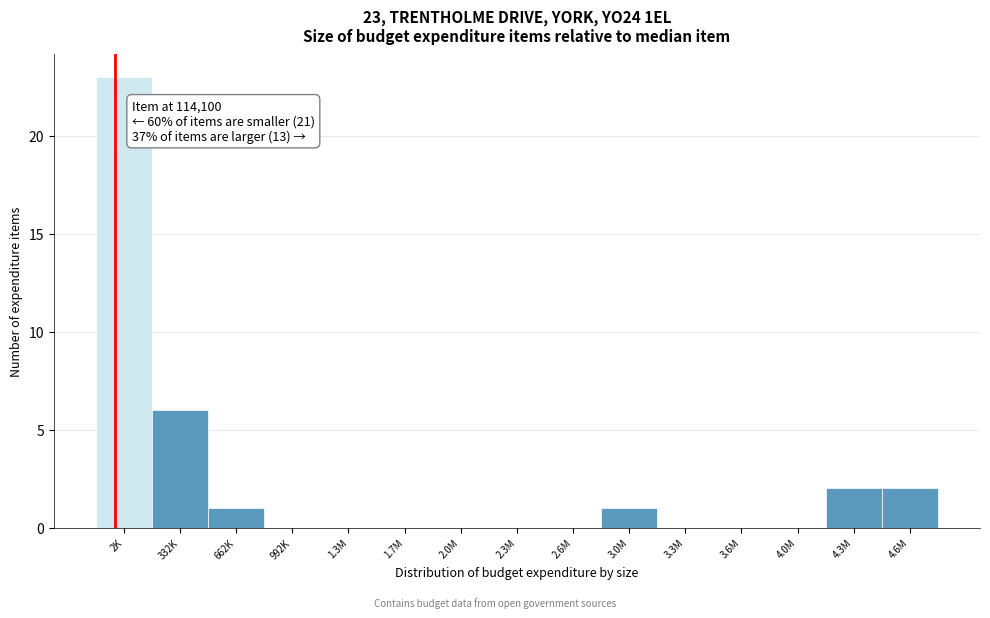

Reading left to right, extract all data points from this chart.

2K=23	332K=6	662K=1	992K=0	1.3M=0	1.7M=0	2.0M=0	2.3M=0	2.6M=0	3.0M=1	3.3M=0	3.6M=0	4.0M=0	4.3M=2	4.6M=2